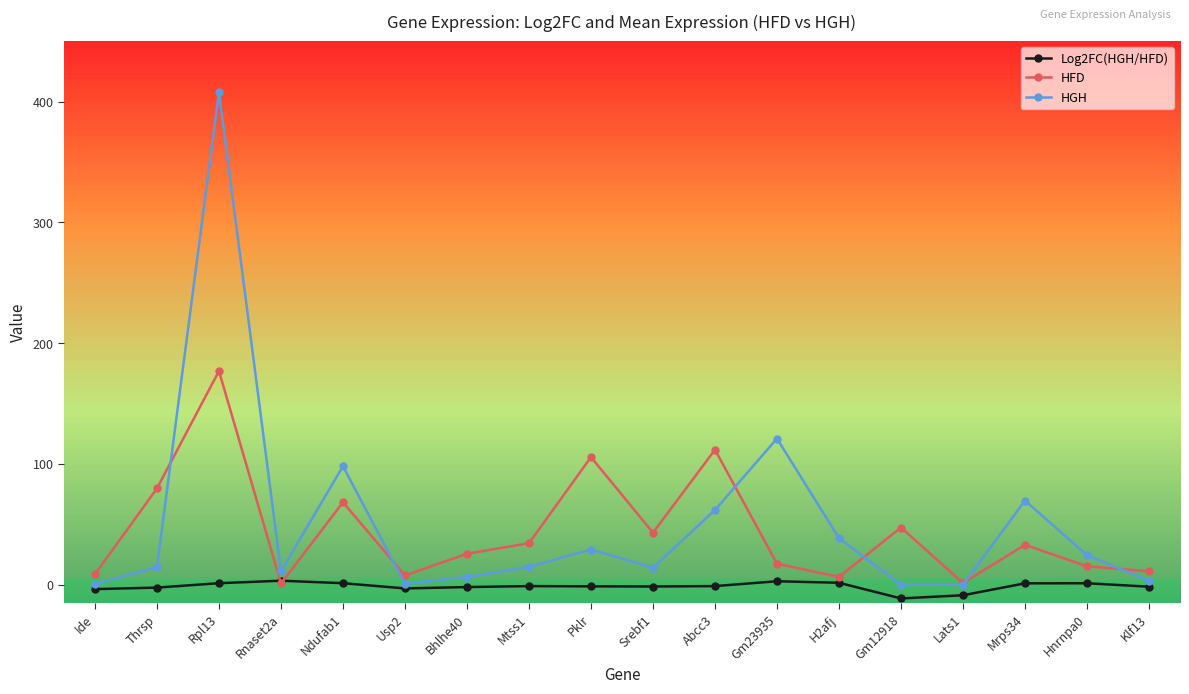

What is the label of the 1st point from the right?

Klf13